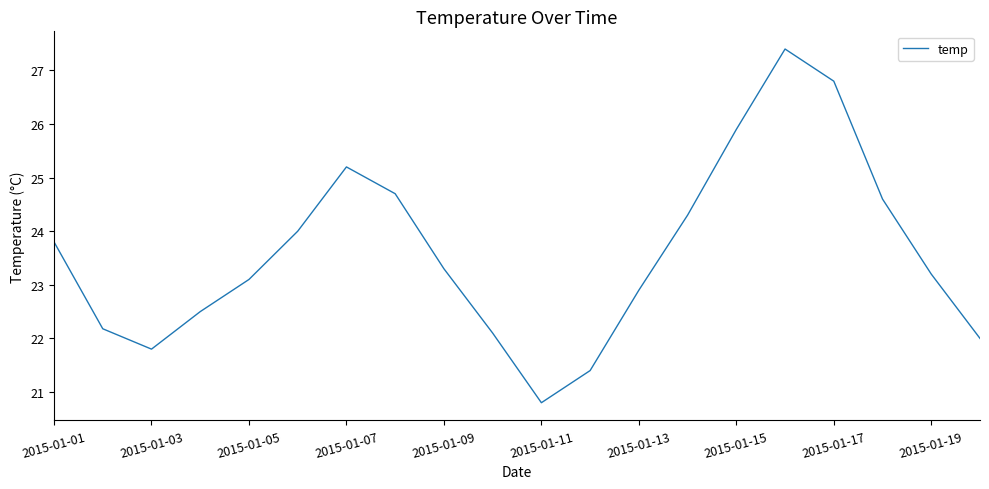

What is the smallest value displayed?

20.8